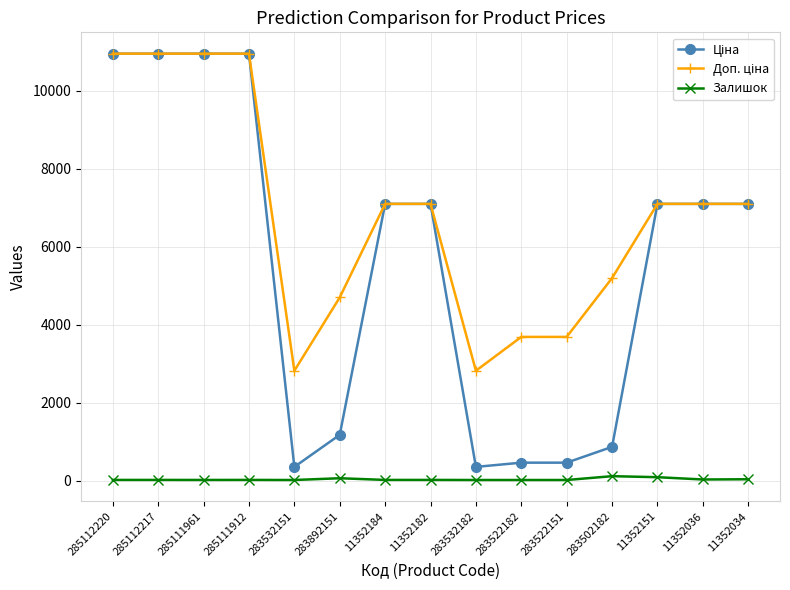

Is it true that Залишок equals 16.0 at 283522151?

True